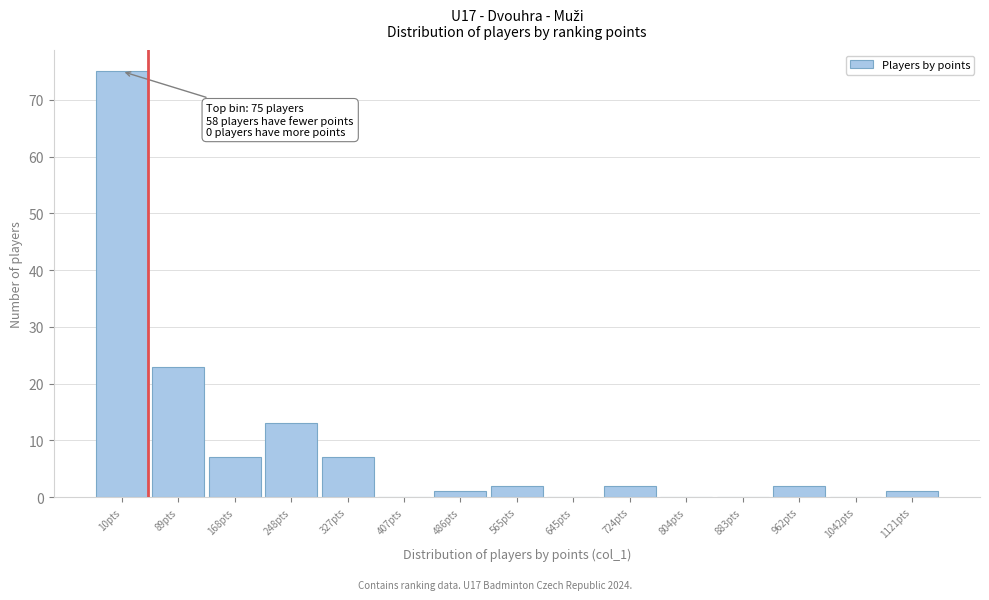

Reading left to right, list all the values displayed in this chart.

10pts=75	89pts=23	168pts=7	248pts=13	327pts=7	407pts=0	486pts=1	565pts=2	645pts=0	724pts=2	804pts=0	883pts=0	962pts=2	1042pts=0	1121pts=1